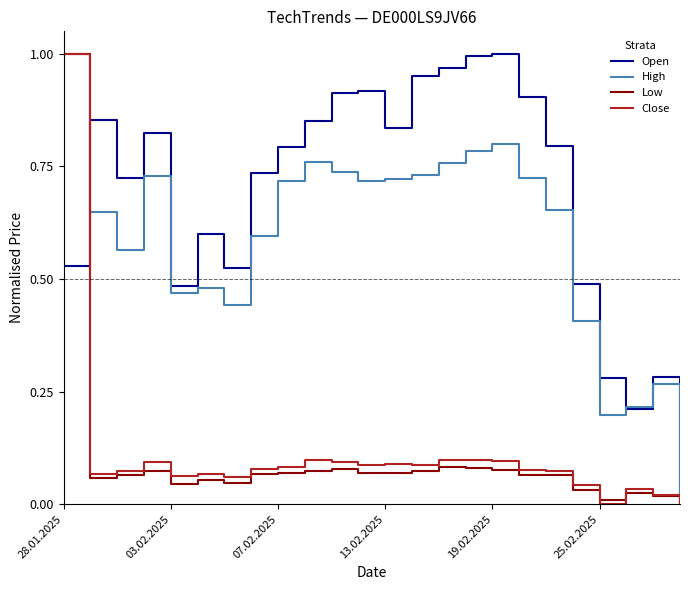

Is this an area chart (filled region under the line)?

No